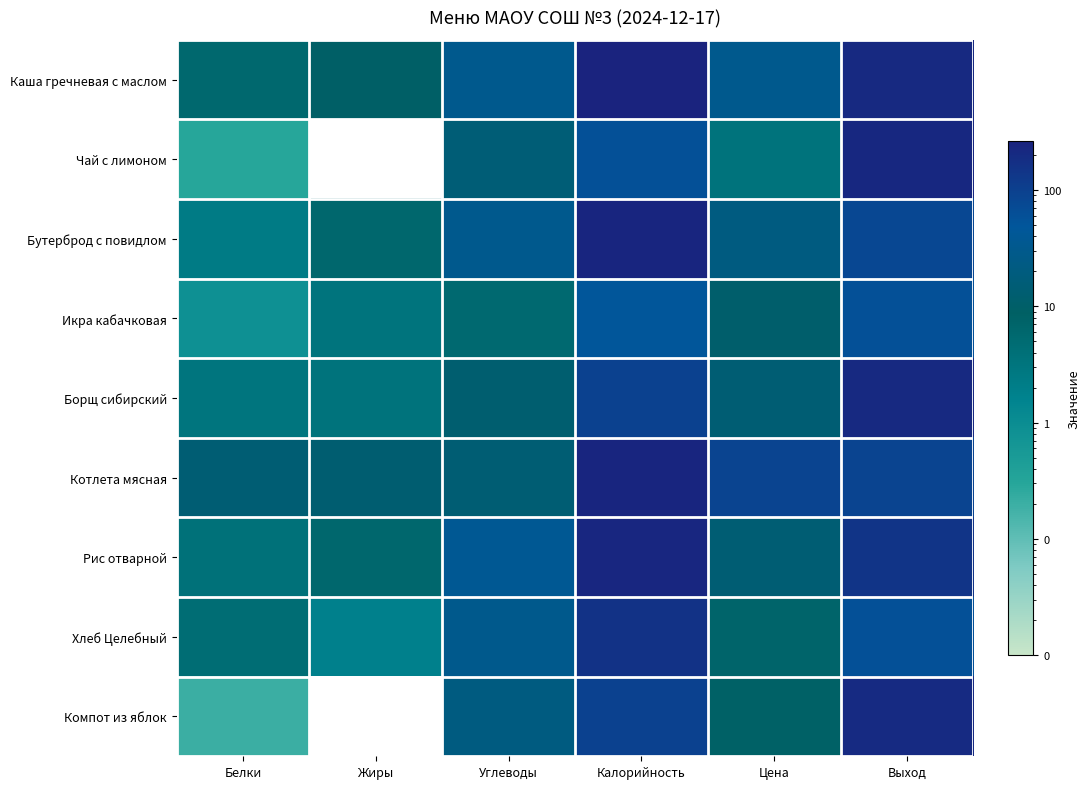

What is the difference between the maximum and minimum values in the Бутерброд с повидлом series?

233.6